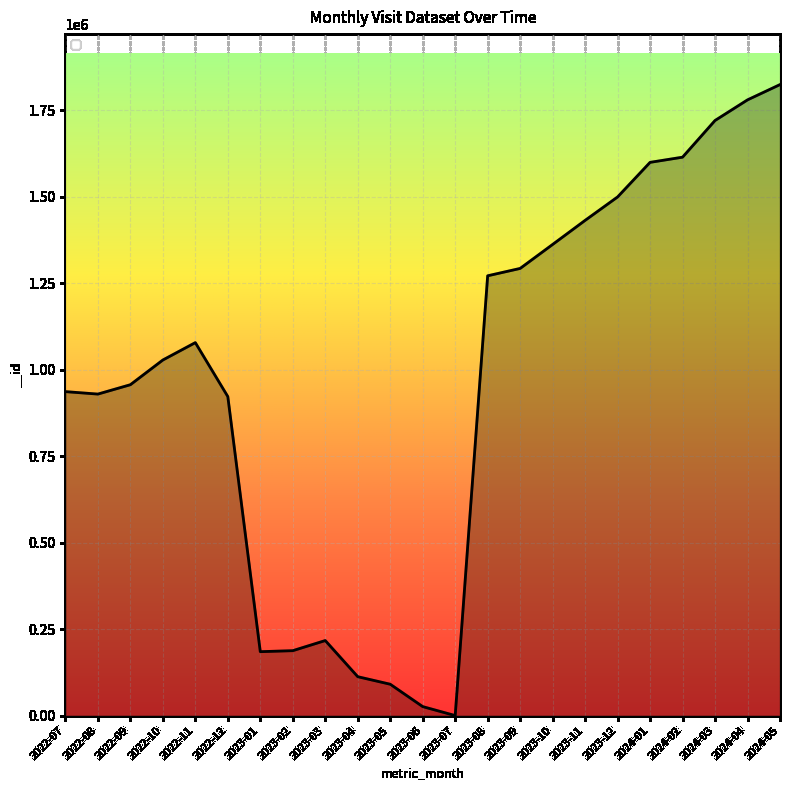

What is the difference between the maximum and minimum values?

1824586